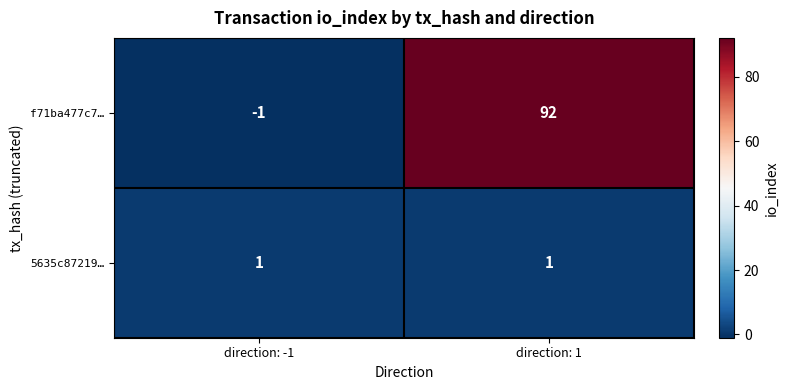

Reading left to right, transcribe all the data shown in this chart.

f71ba477c7…: direction: -1=-1	direction: 1=92
5635c87219…: direction: -1=1	direction: 1=1